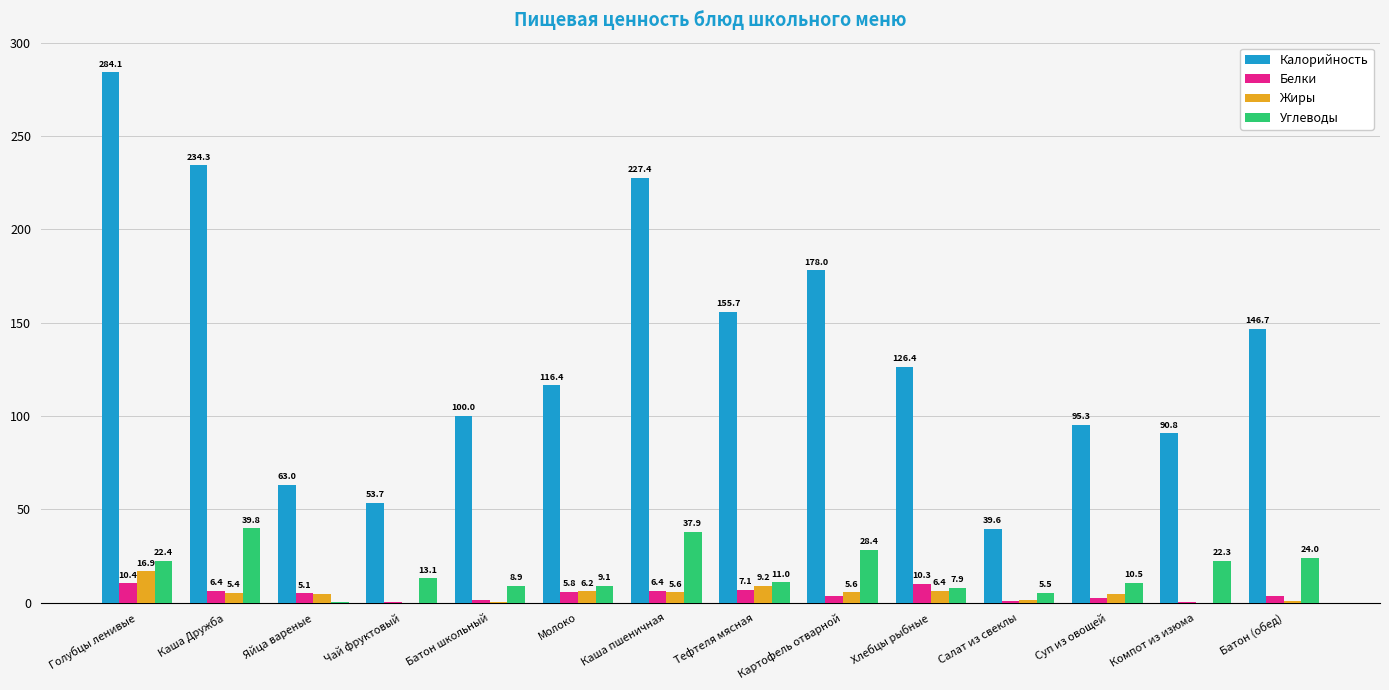

Where is Углеводы nearest to the value 20?

Компот из изюма